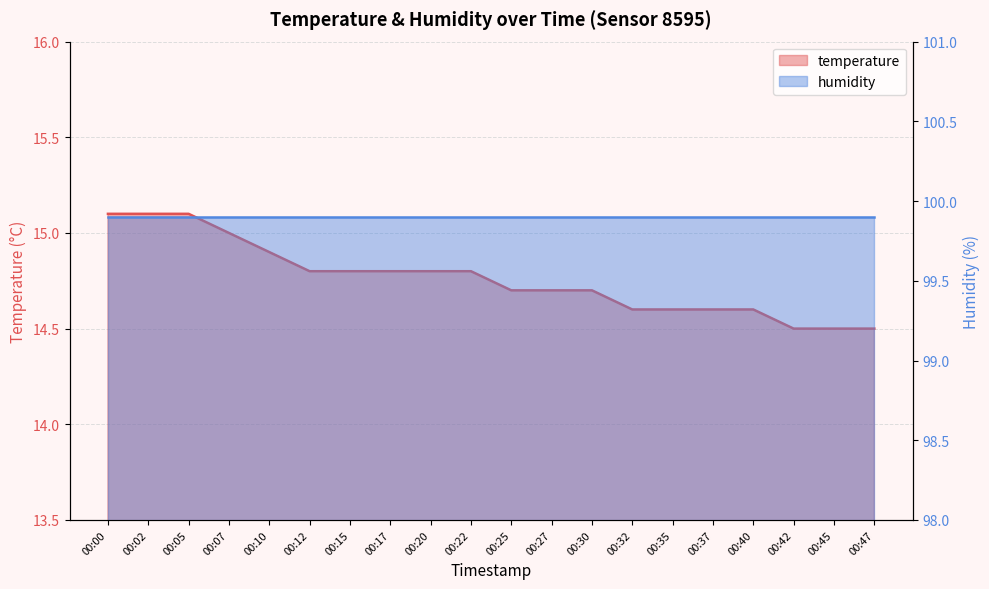

Reading left to right, what are all the values shown in this chart?

00:00=15.1	00:02=15.1	00:05=15.1	00:07=15.0	00:10=14.9	00:12=14.8	00:15=14.8	00:17=14.8	00:20=14.8	00:22=14.8	00:25=14.7	00:27=14.7	00:30=14.7	00:32=14.6	00:35=14.6	00:37=14.6	00:40=14.6	00:42=14.5	00:45=14.5	00:47=14.5